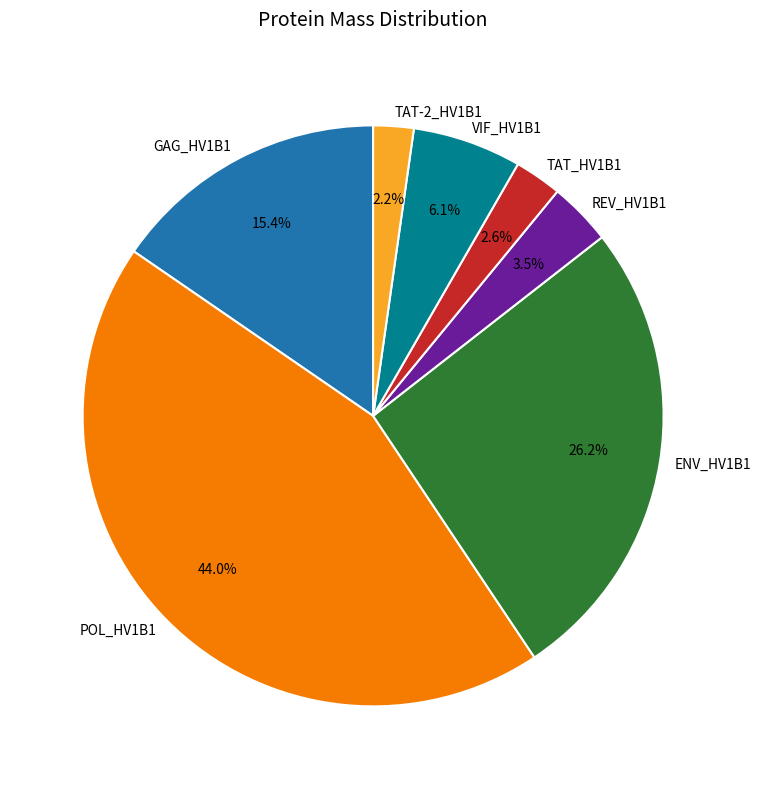

How many segments does this pie chart have?

7